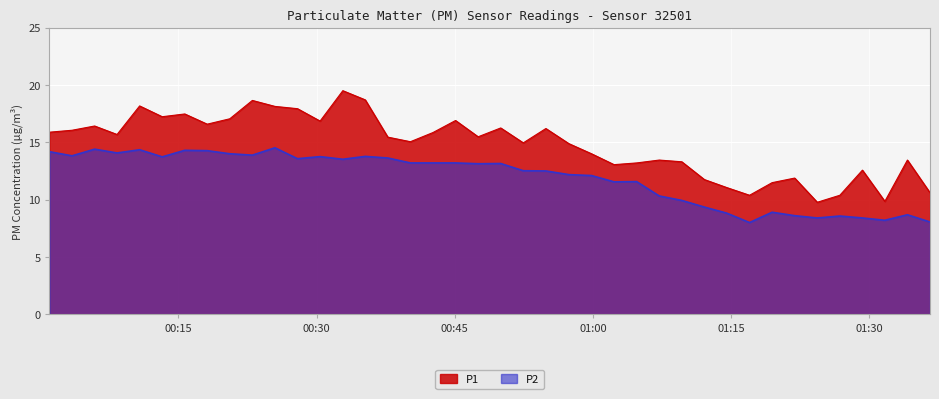

How many interior local peaks does the P1 series have?

12